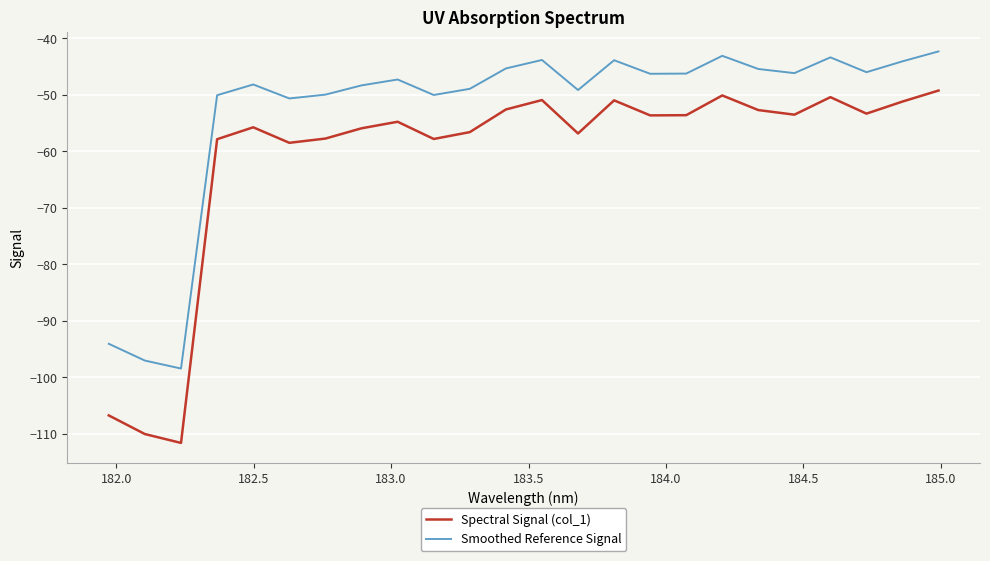

What is the greatest value displayed?

-42.3